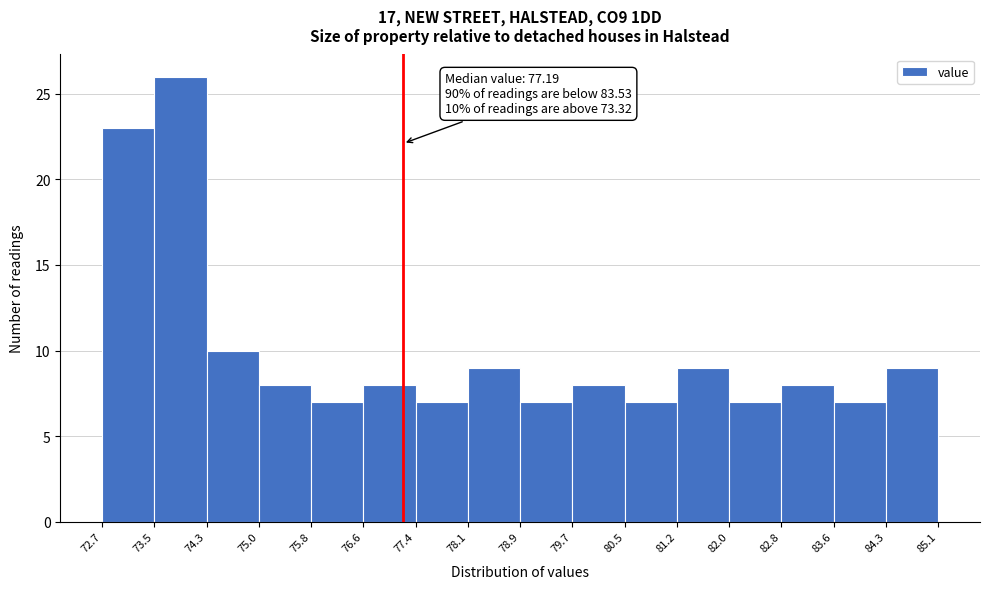

Which range on the x-axis has the tallest bar?

73.5 to 74.3